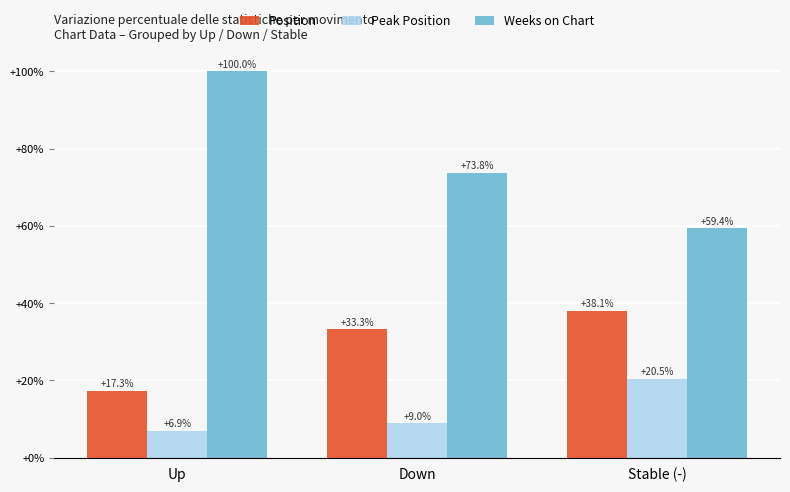

List the series in order of their overall mean, lowest first.

Peak Position, Position, Weeks on Chart